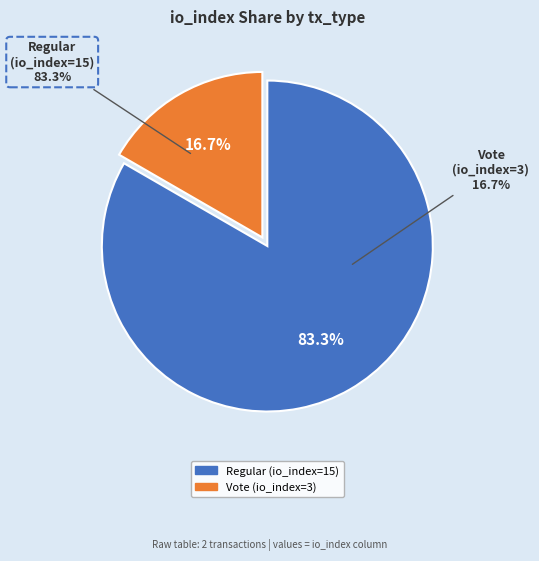

Approximately how many times larger is the value at Regular (io_index=15) compared to Vote (io_index=3)?

5.0